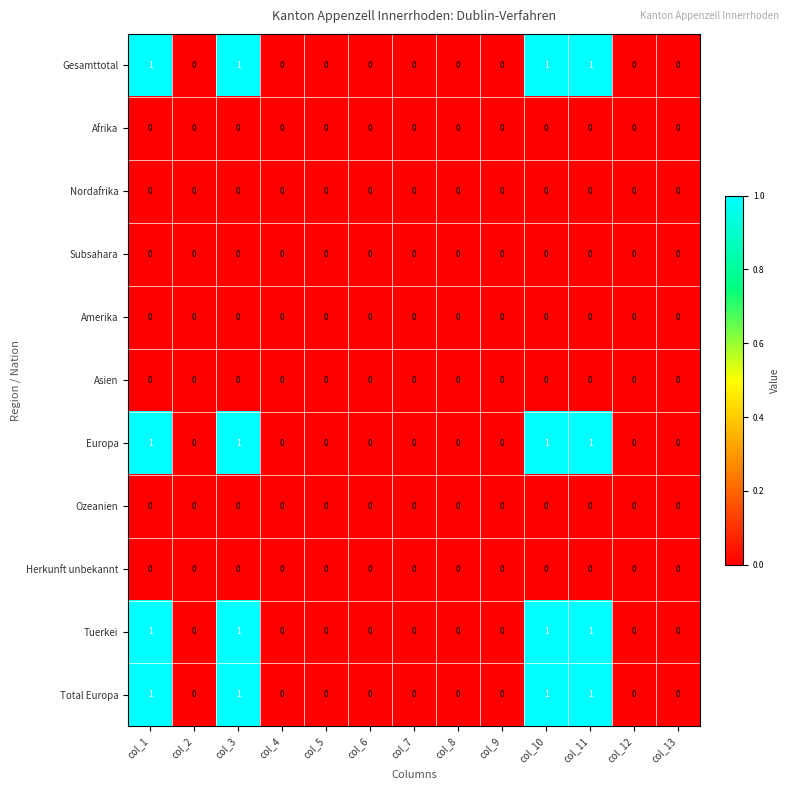

The value of Total Europa at col_2 is -1. True or false?

False